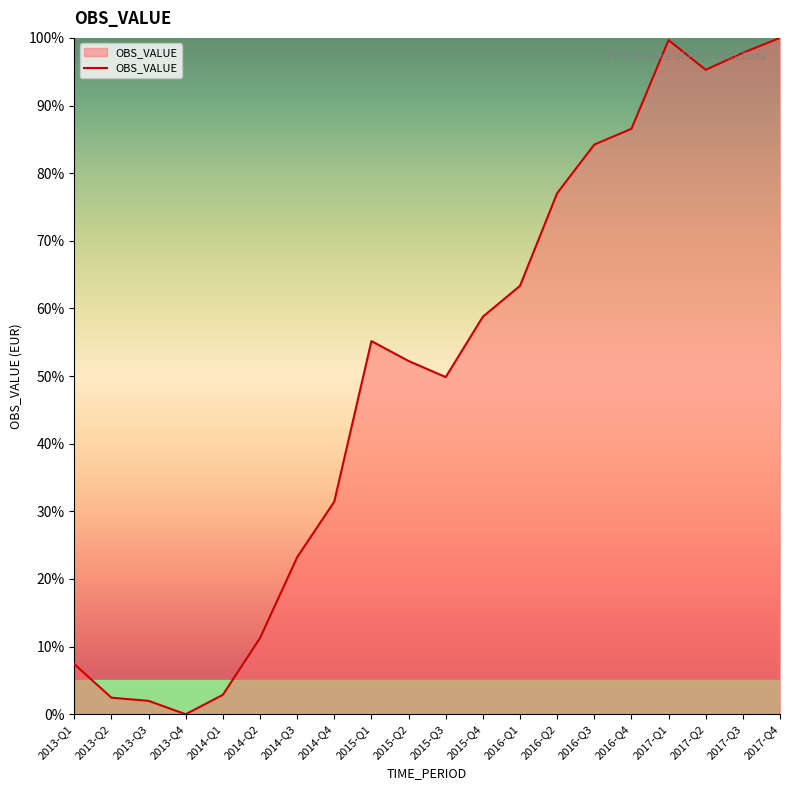

Where does the data first go above 55?

2015-Q1